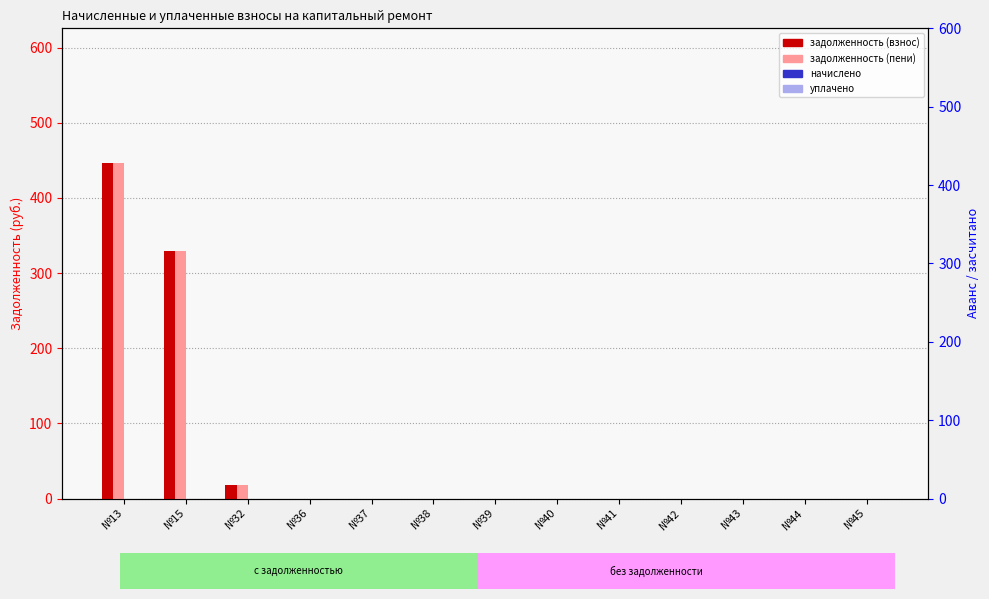

List the labels in order of задолженность (взнос) value, largest first.

№13, №15, №32, №36, №37, №38, №39, №40, №41, №42, №43, №44, №45